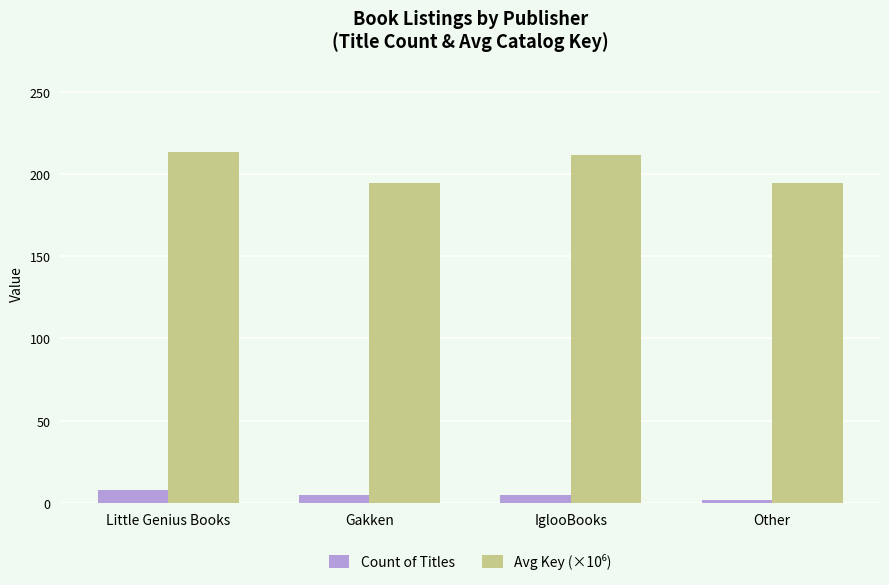

What is the sum of all Count of Titles values?

20.0